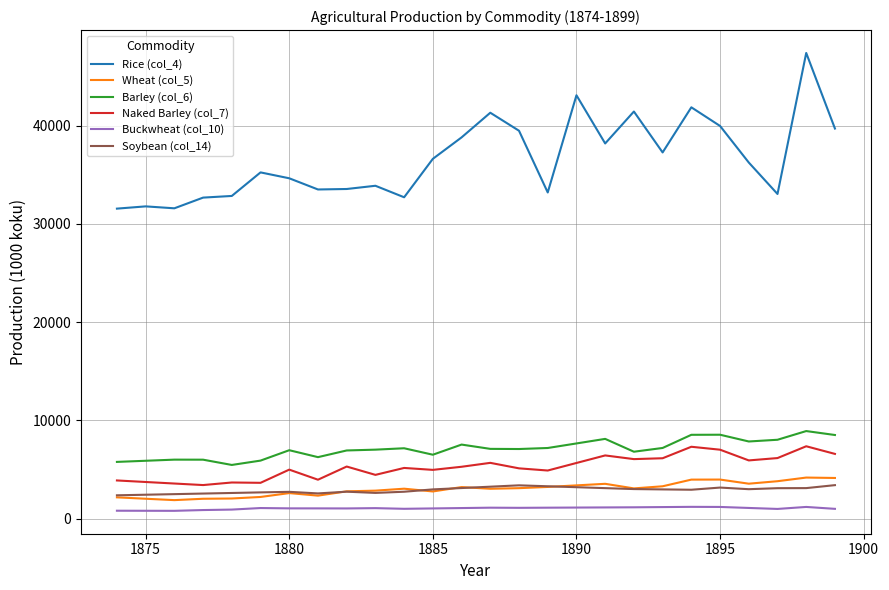

Which series has the largest total across all categories?

Rice (col_4)